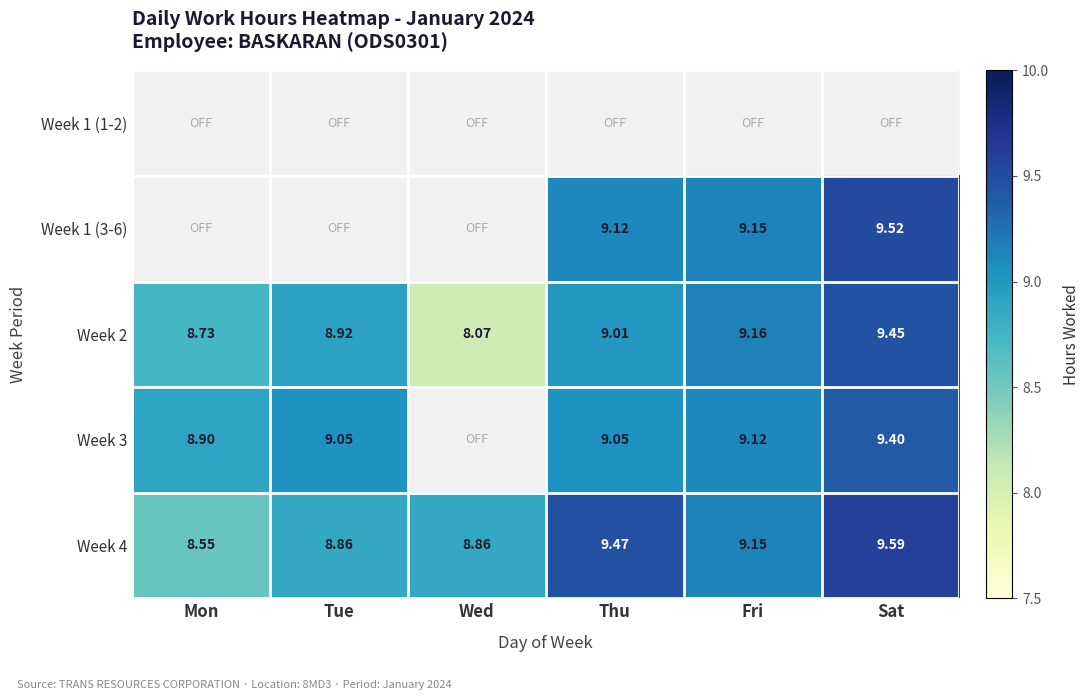

At which label does 5 reach its peak?

Sat